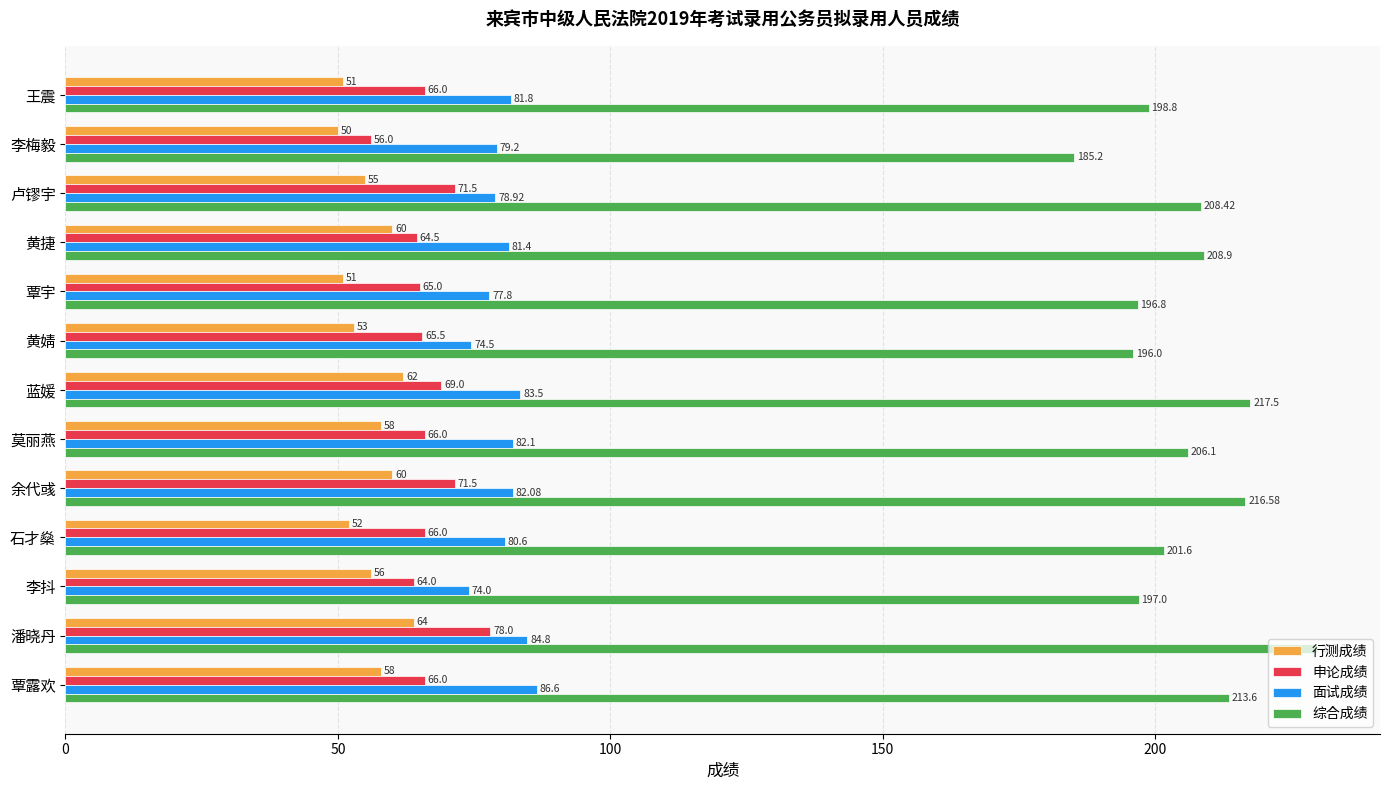

At 王震, list the series in order from smallest to largest.

行测成绩, 申论成绩, 面试成绩, 综合成绩